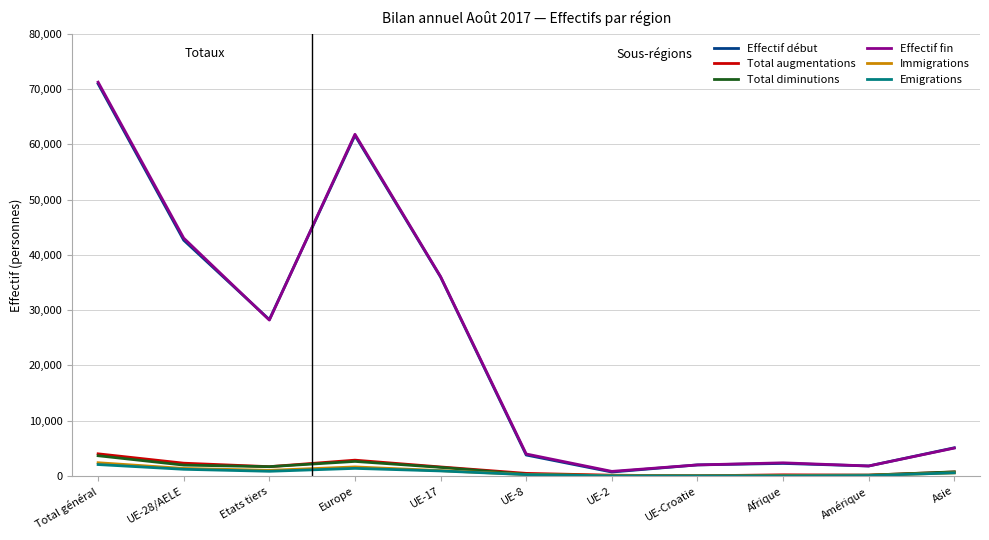

In Immigrations, how many points are lower than both neighbors (excluding endpoints)?

2